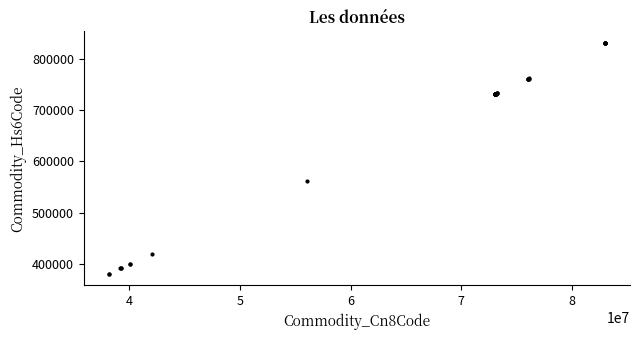

What Y value in the scatter plot is closest to 605719?

560790